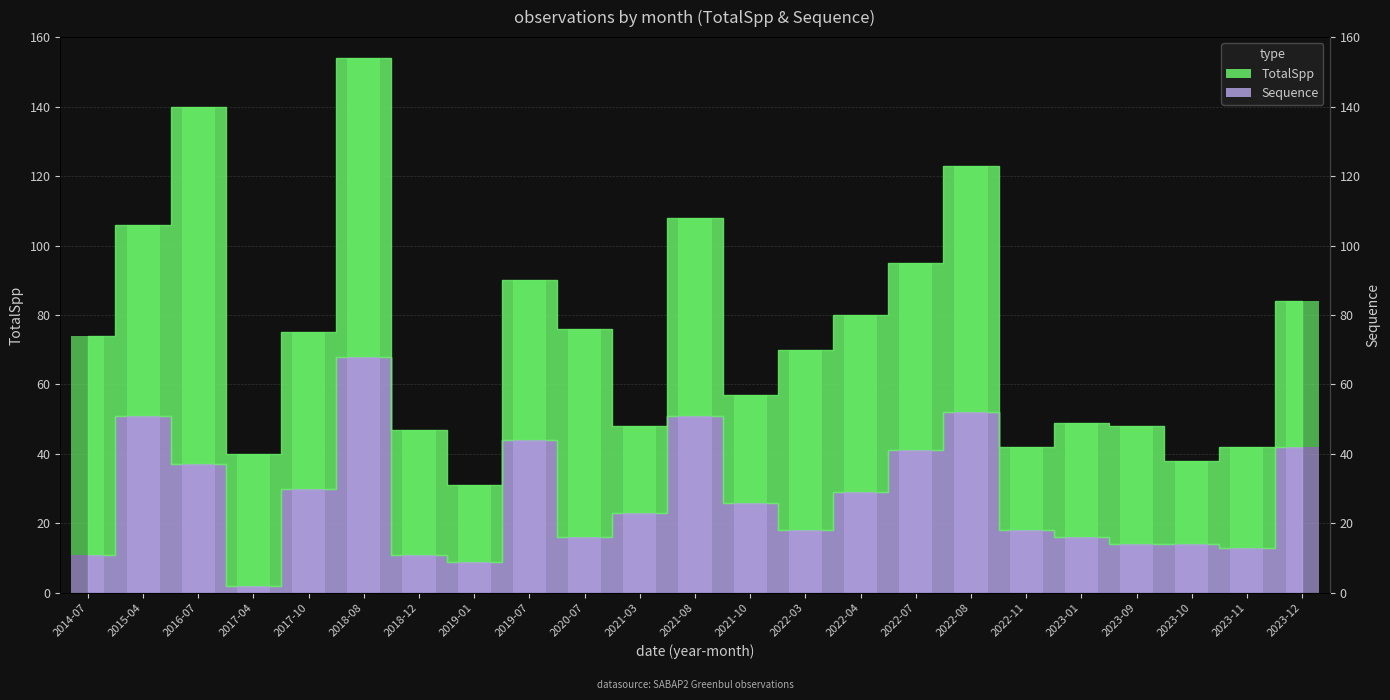

The value of TotalSpp at 2018-12 is 36. True or false?

True